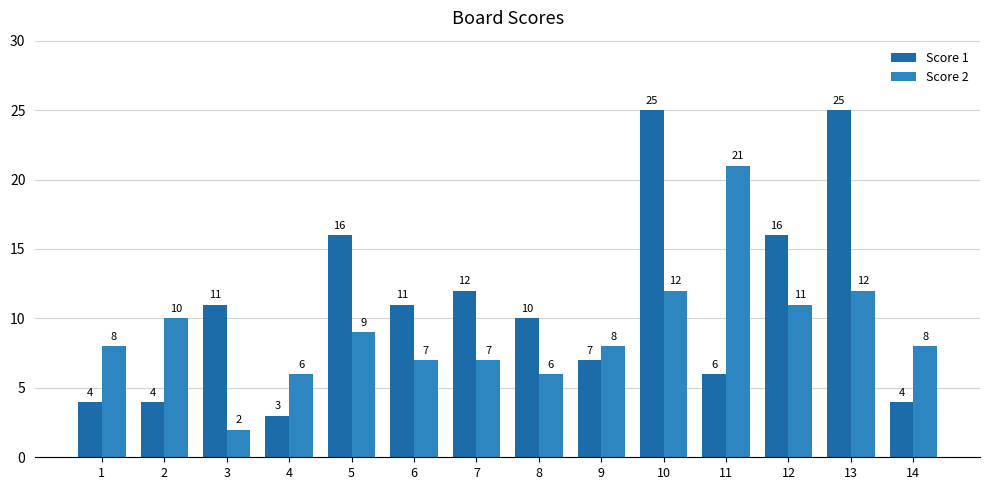

Between 7 and 13, which series saw the biggest shift?

Score 1